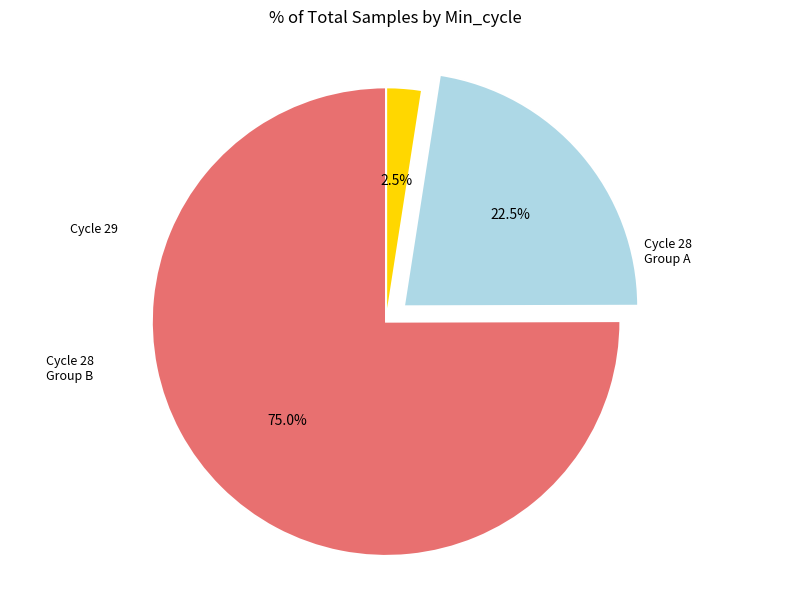

How many segments does this pie chart have?

3